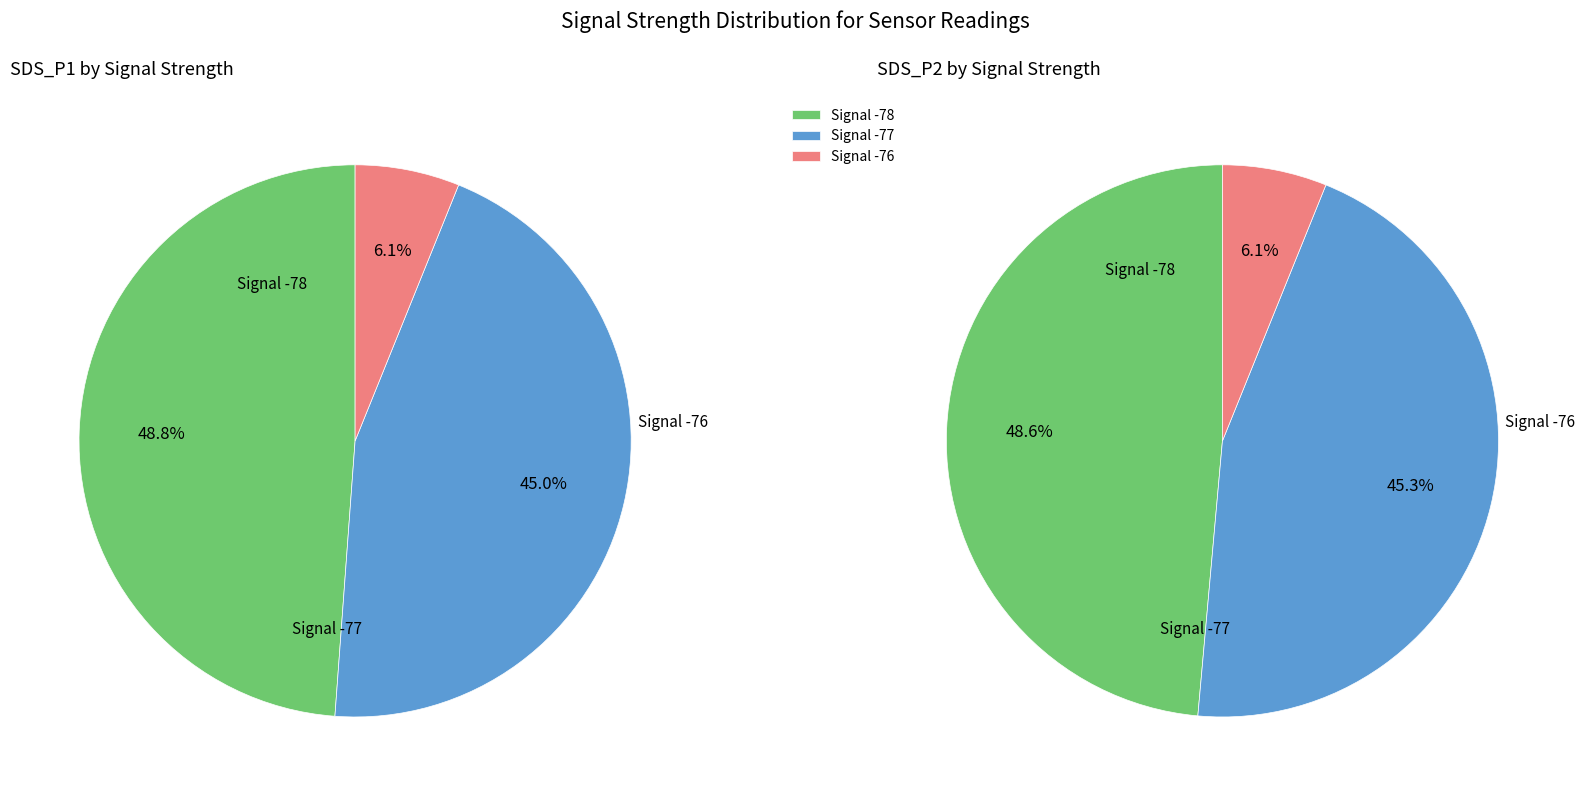

Is it true that 22 is 3% of the pie?

True